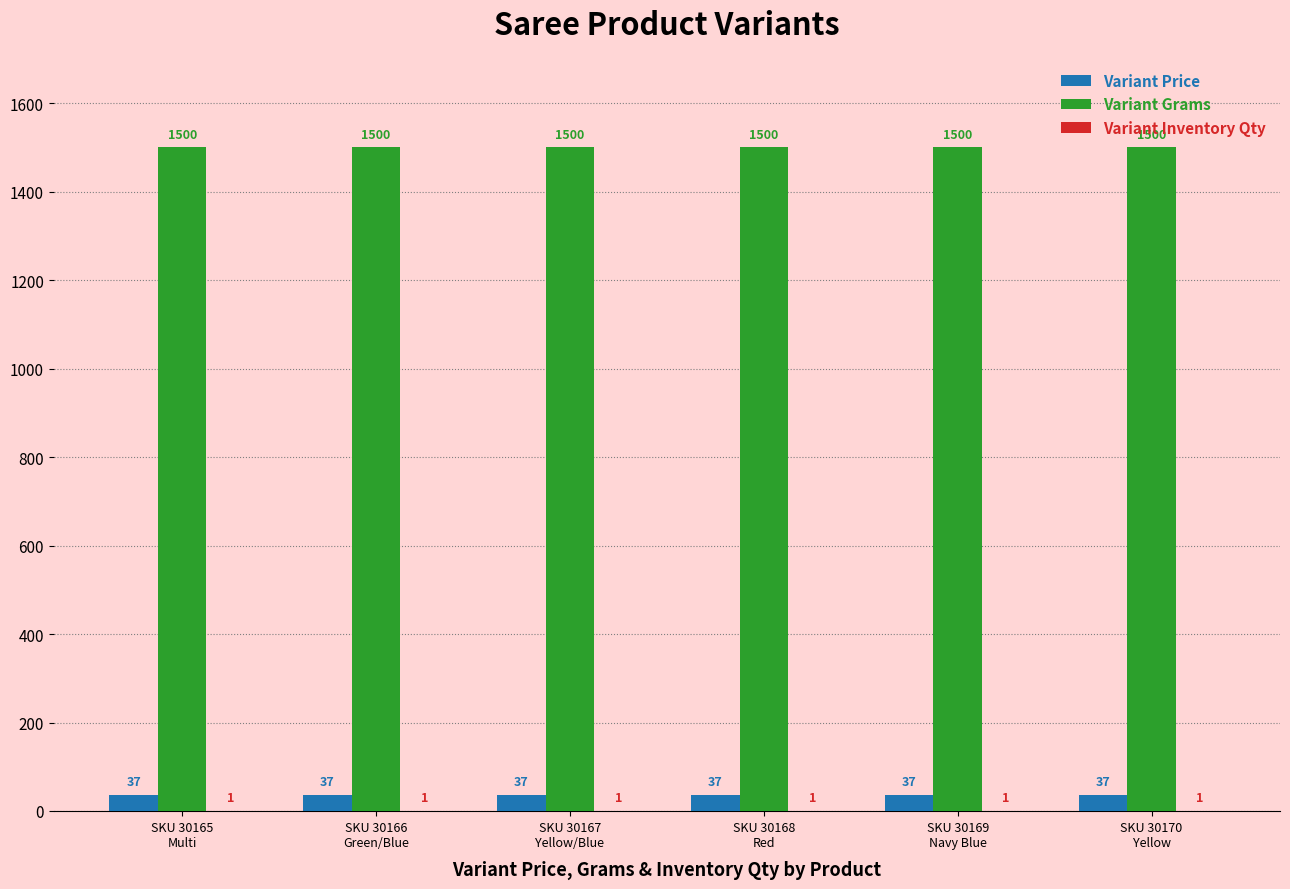

What is the maximum value shown in the chart?

1500